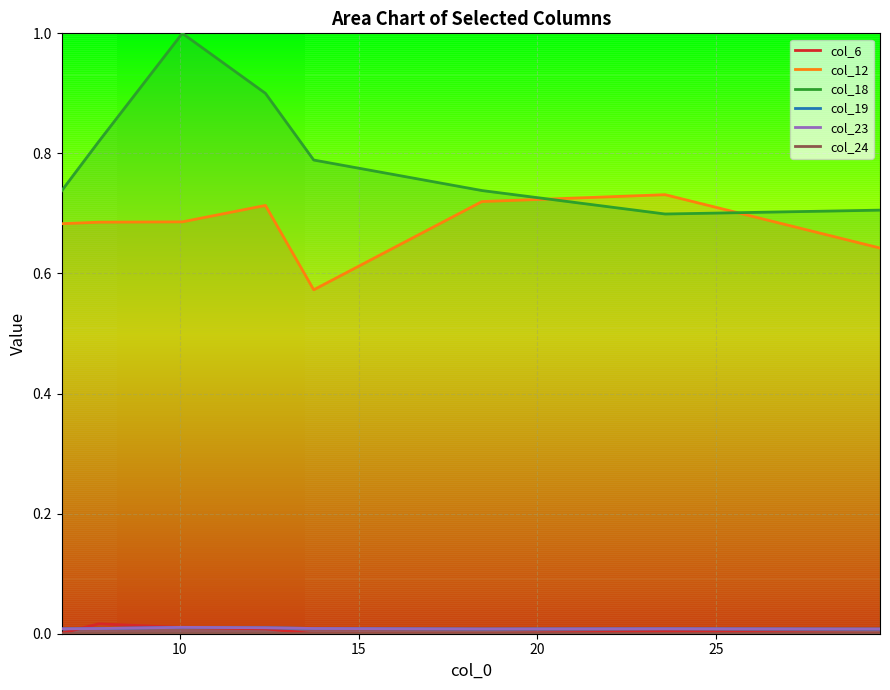

In col_24, how many points are lower than both neighbors (excluding endpoints)?

2